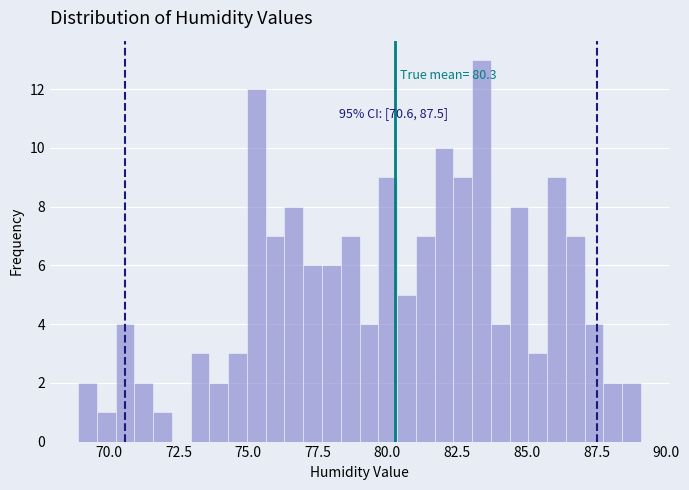

Read against the x-axis, roughly where is the centre of the tallest bar?

83.5